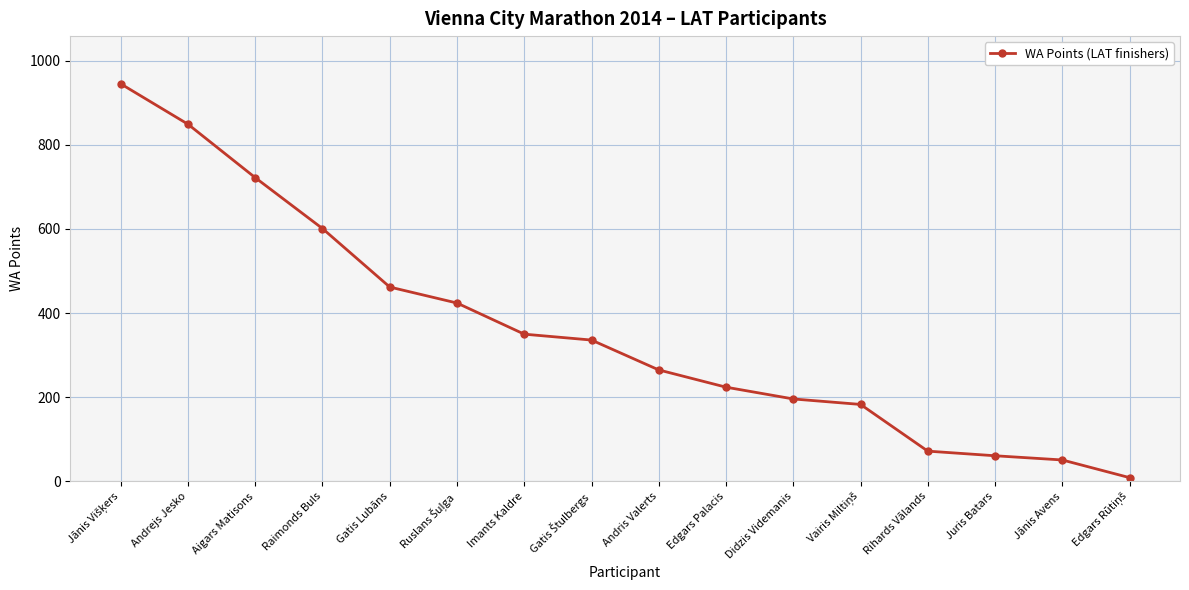

Reading left to right, list all the values displayed in this chart.

945	849	722	601	462	424	350	336	265	224	196	183	72	61	51	9